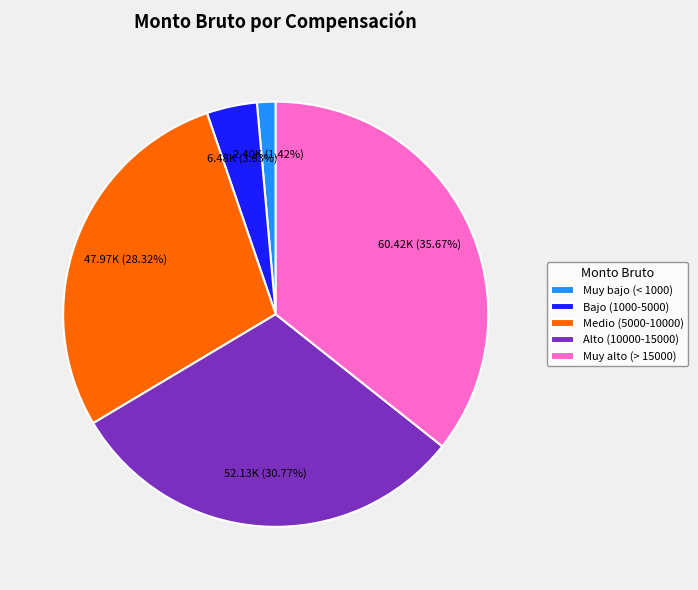

Which has a higher value, Alto (10000-15000) or Muy bajo (< 1000)?

Alto (10000-15000)